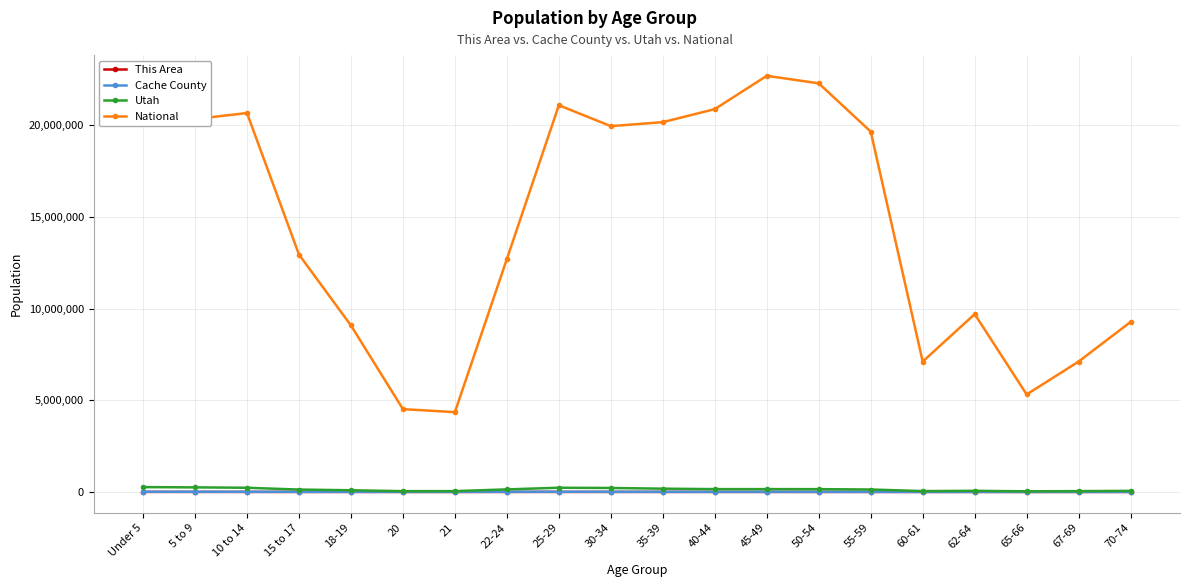

Which series has the largest total across all categories?

National